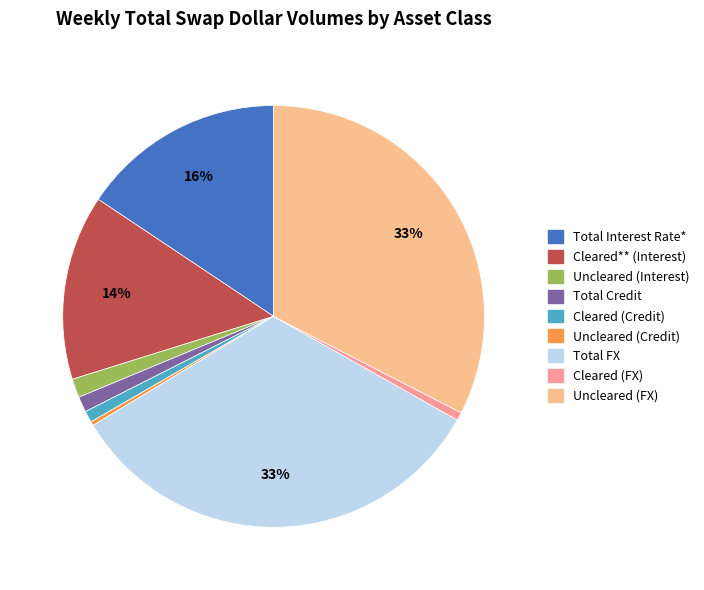

The Cleared (FX) slice represents 1% of the pie. True or false?

True